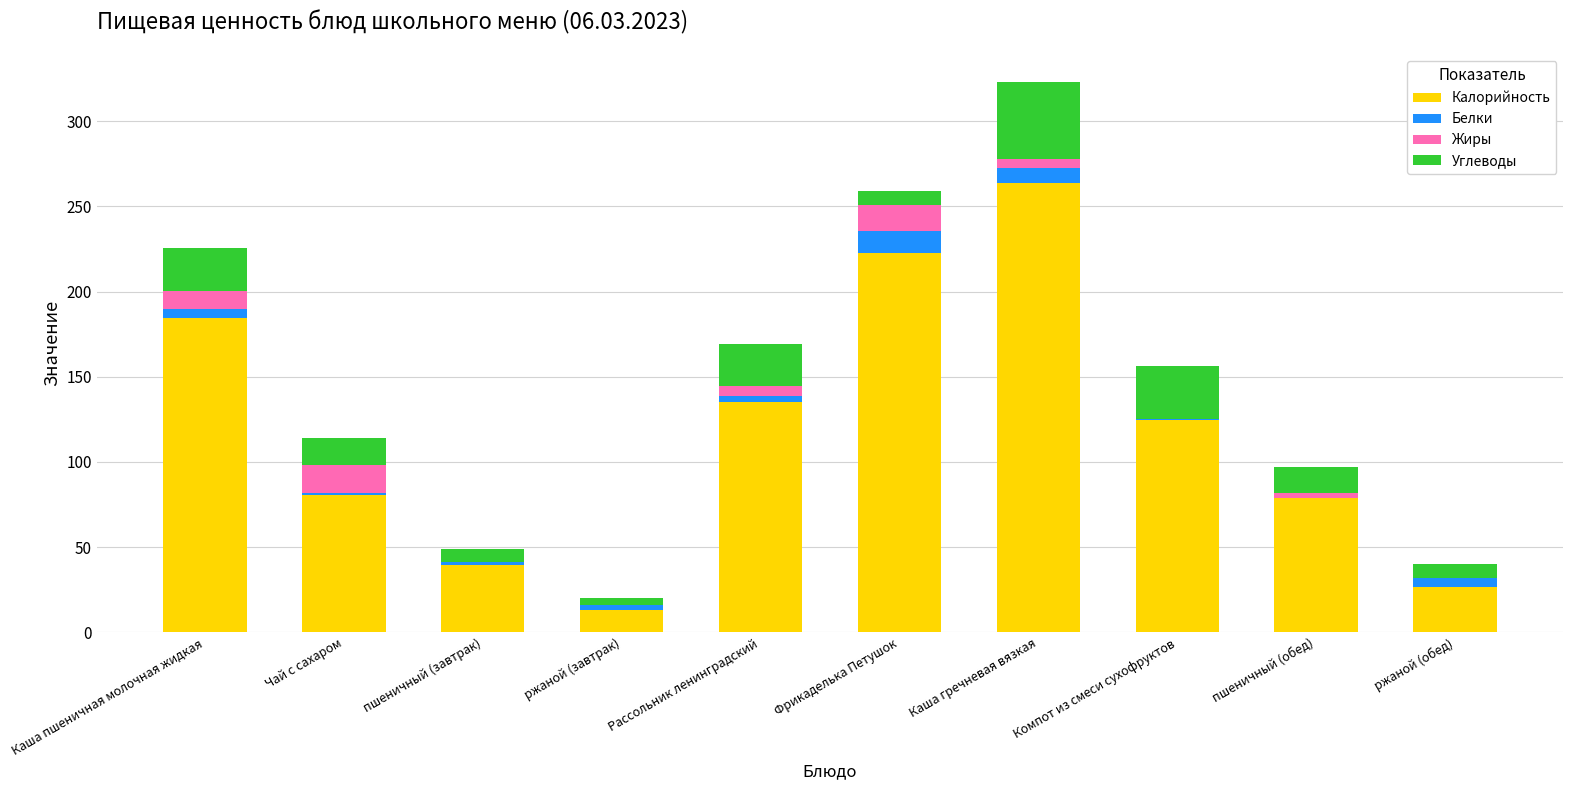

At which category is the sum across all series the highest?

Каша гречневая вязкая